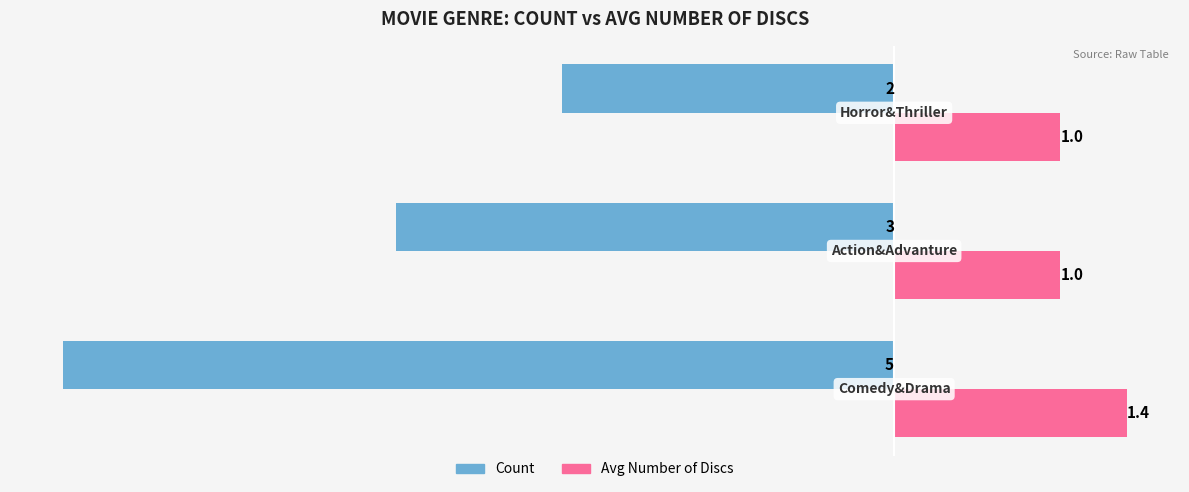

What is the average value of the Count series?

-3.3